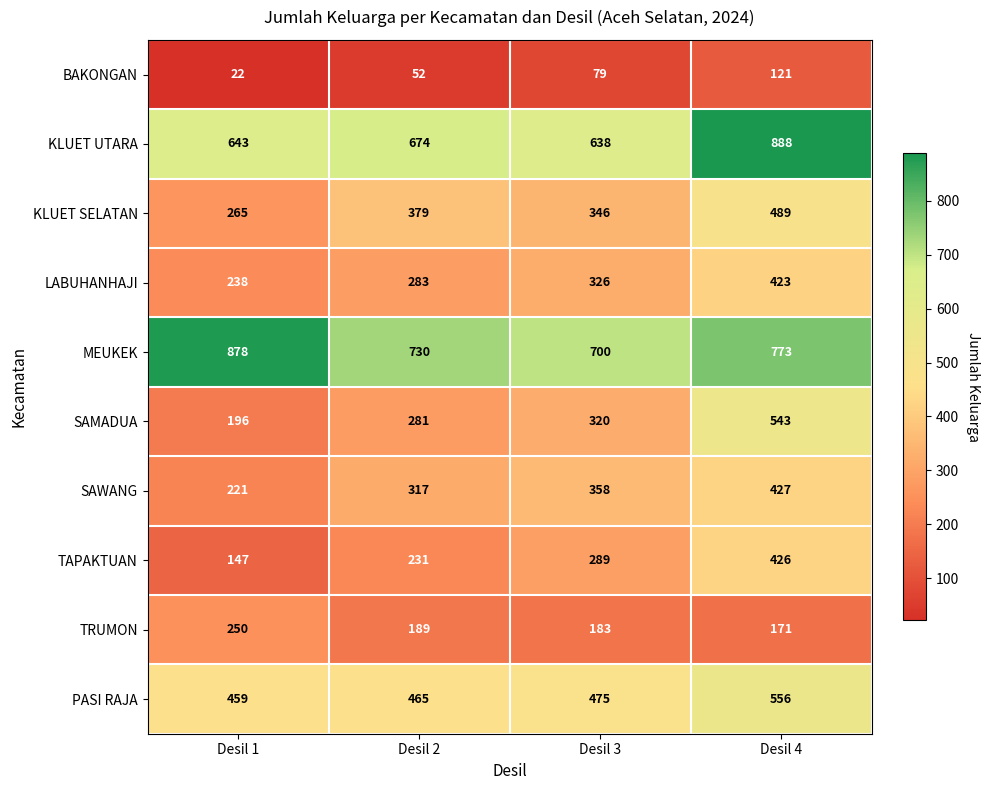

The value of TRUMON at Desil 2 is 324. True or false?

False